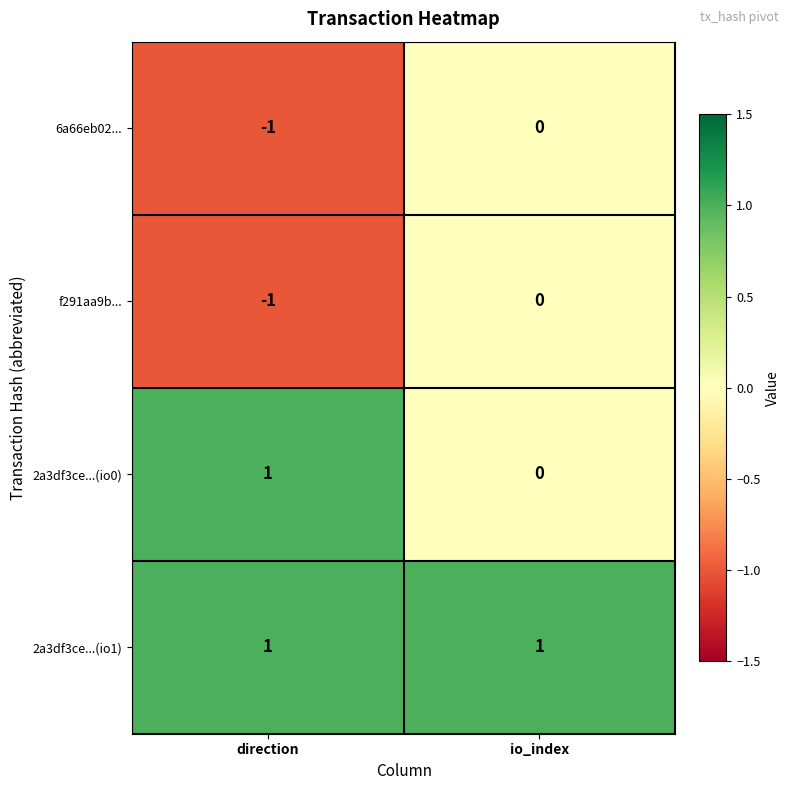

The f291aa9b... series shows -1 at io_index. True or false?

False